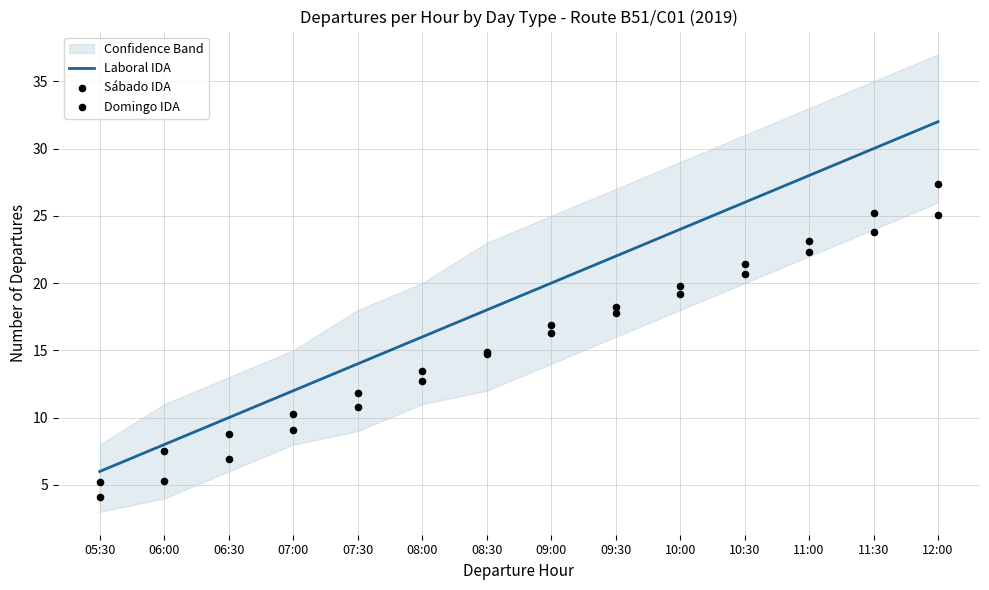

Which series reaches the maximum Y coordinate?

Laboral IDA